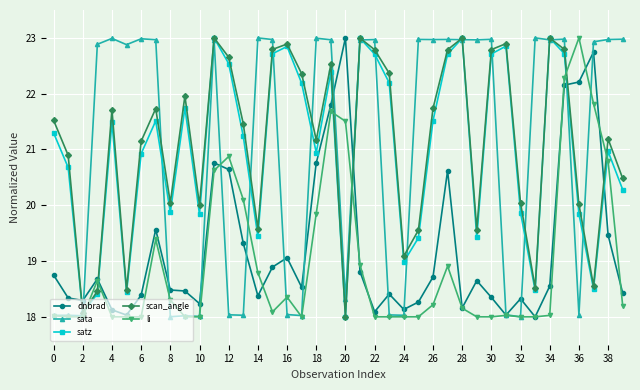

True or false: scan_angle has more than 0 points higher than both neighbors.

True